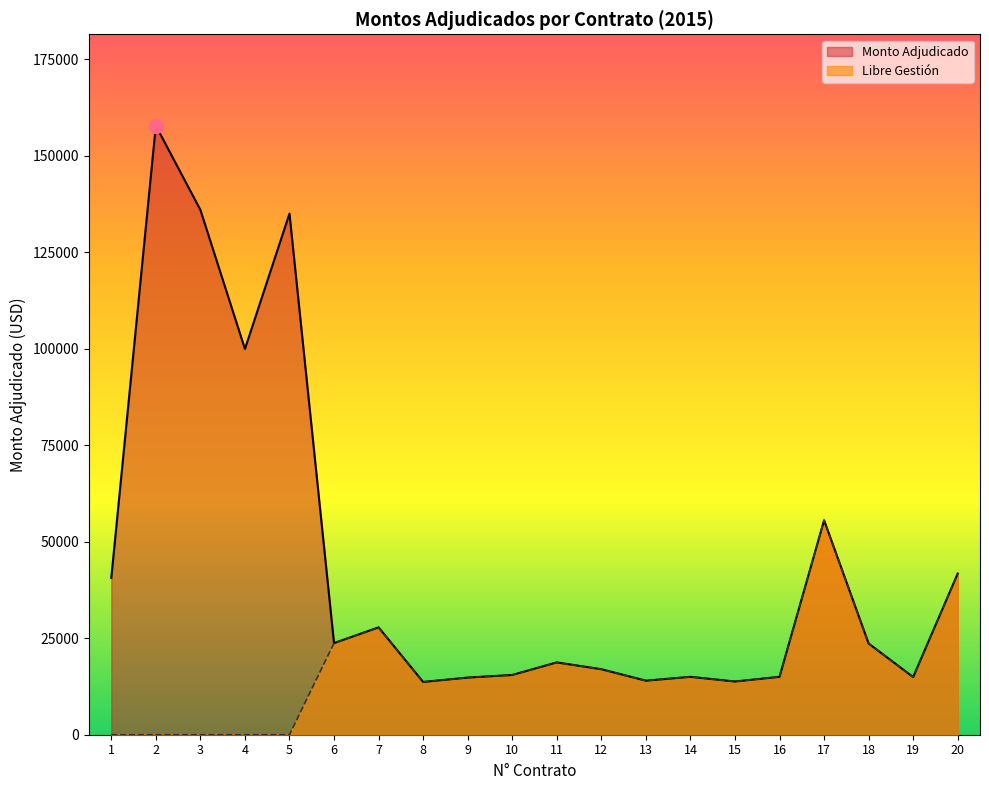

How many values in the Monto Adjudicado series exceed 23622?

10